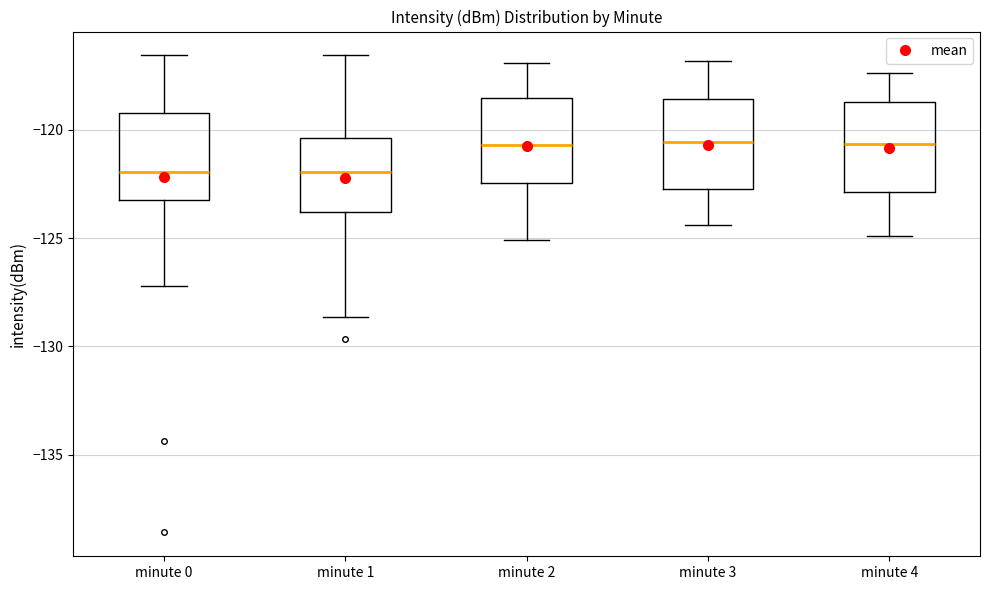

Where is the lower edge of the box for minute 0 on the y-axis? The values are not printed on the chart, so give them approximately, as read against the axis.

-123.0